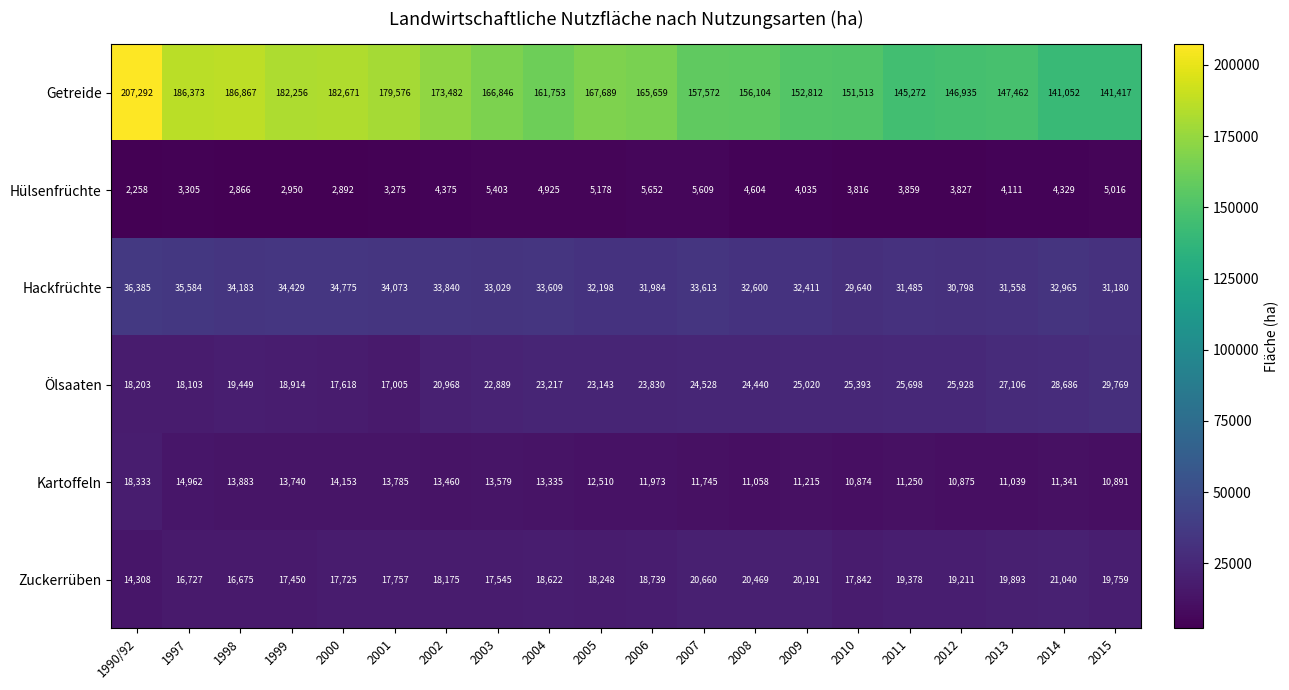

What is the sum of the Kartoffeln values at 2008 and 1998?

24941